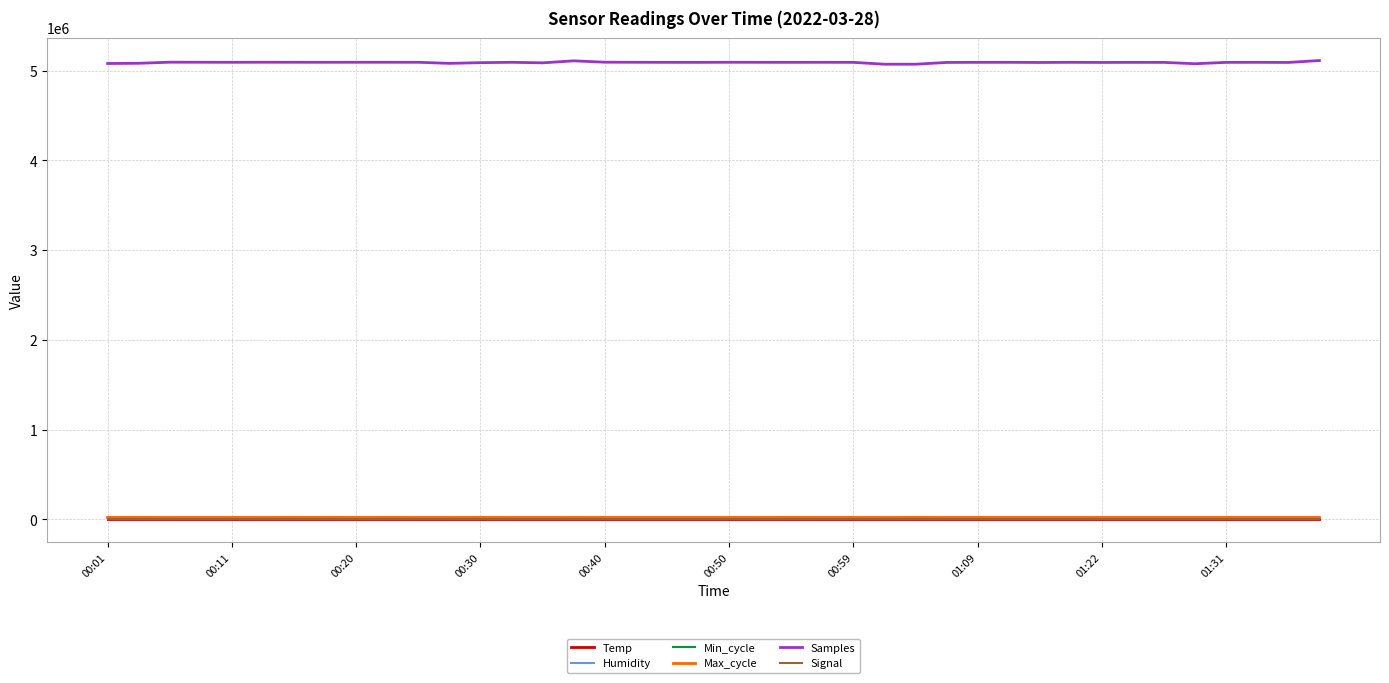

What is the greatest value displayed?

5113619.0